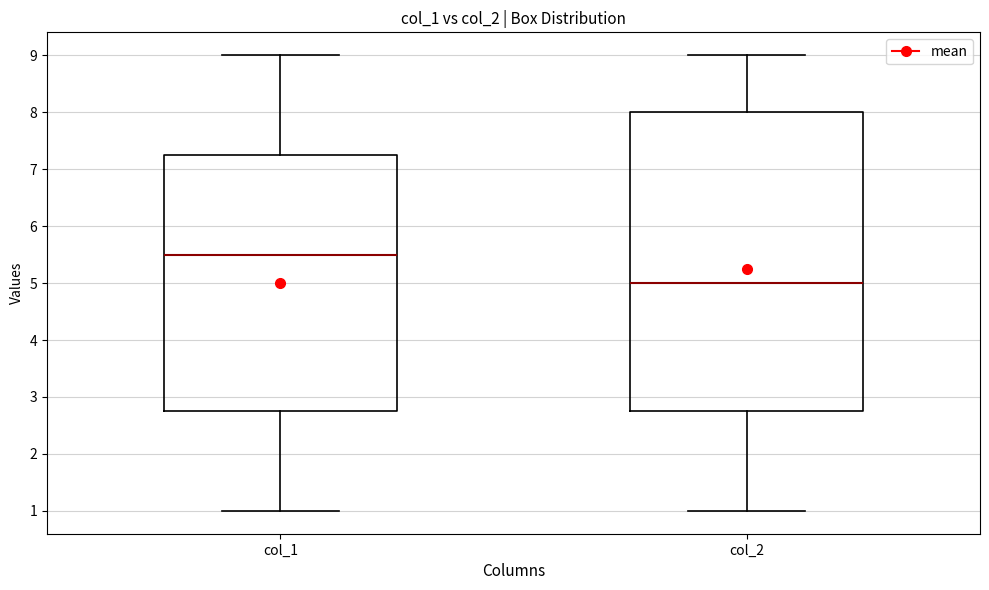

Reading left to right, read every box against the y-axis: the position of its median line, the range the box covers, and the ends of its whiskers. The values are not printed on the chart, so give them approximately, as read against the axis.

col_1: median 5.5, box 2.8 to 7.3, whiskers 1.0 to 9.0
col_2: median 5.0, box 2.8 to 8.0, whiskers 1.0 to 9.0